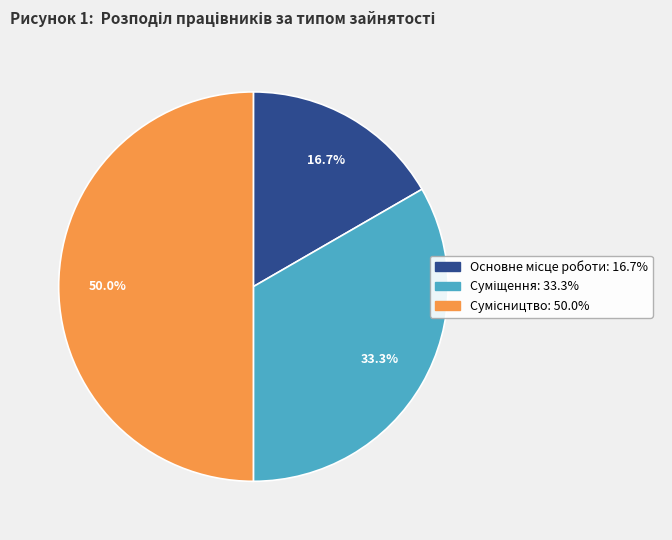

Count the number of slices in the pie.

3